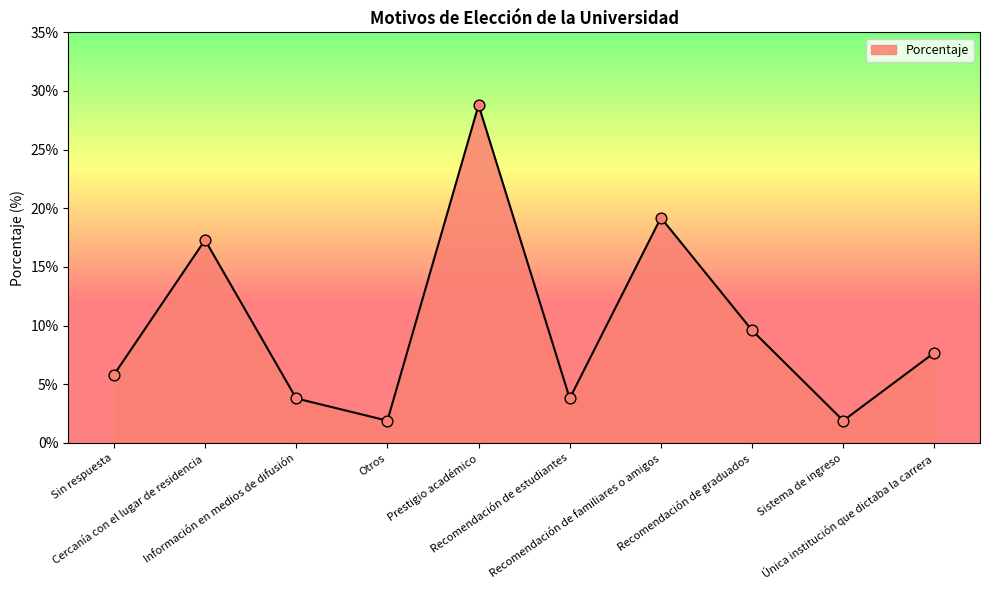

What is the change in value from Cercanía con el lugar de residencia to Recomendación de graduados?

-0.1